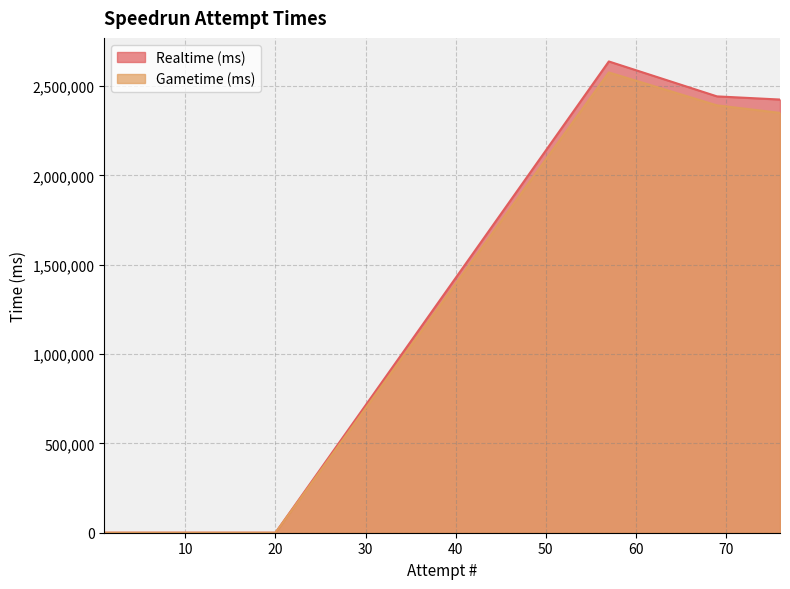

Does the chart display data point markers on the line(s)?

No